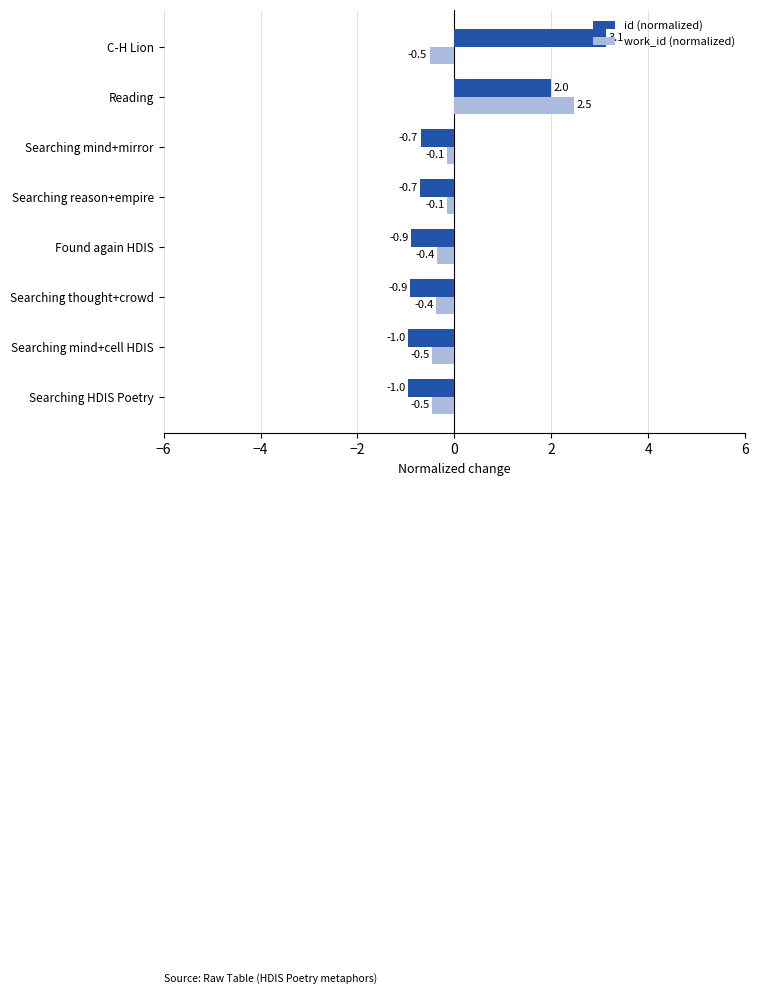

What is the difference between the second highest and minimum values in the work_id (normalized) series?

0.4